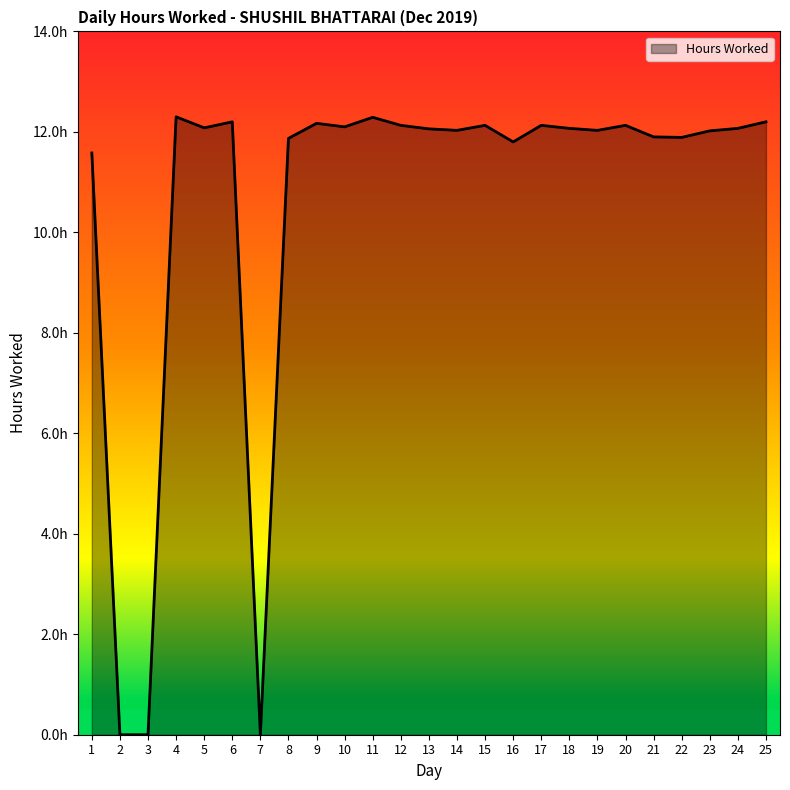

List the labels in order of value, smallest first.

2, 3, 7, 1, 16, 8, 22, 21, 23, 14, 19, 13, 18, 24, 5, 10, 12, 15, 17, 20, 9, 6, 25, 11, 4